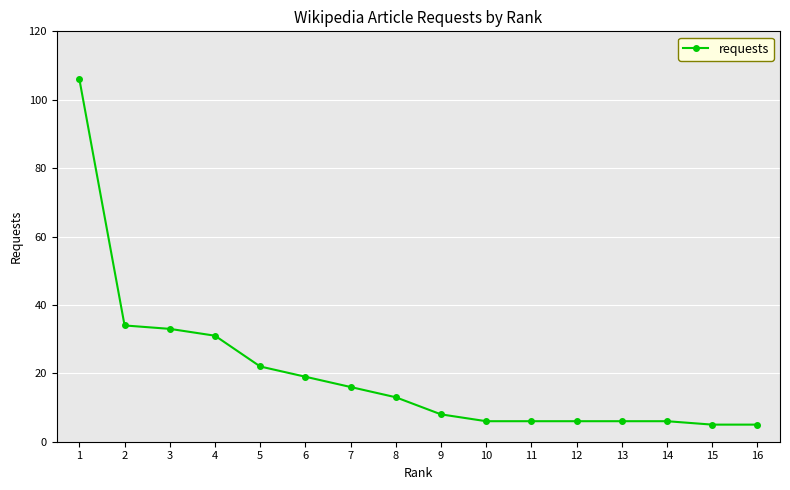

What is the difference between the maximum and minimum values?

101